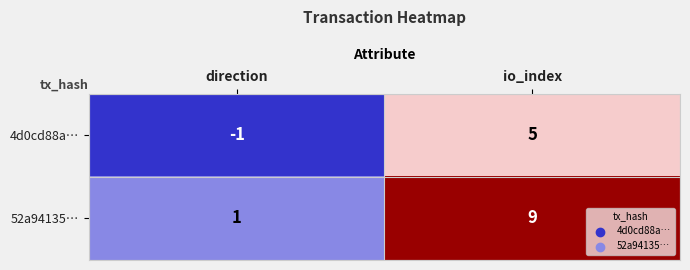

What is the difference between the maximum and minimum values in the 4d0cd88a… series?

6